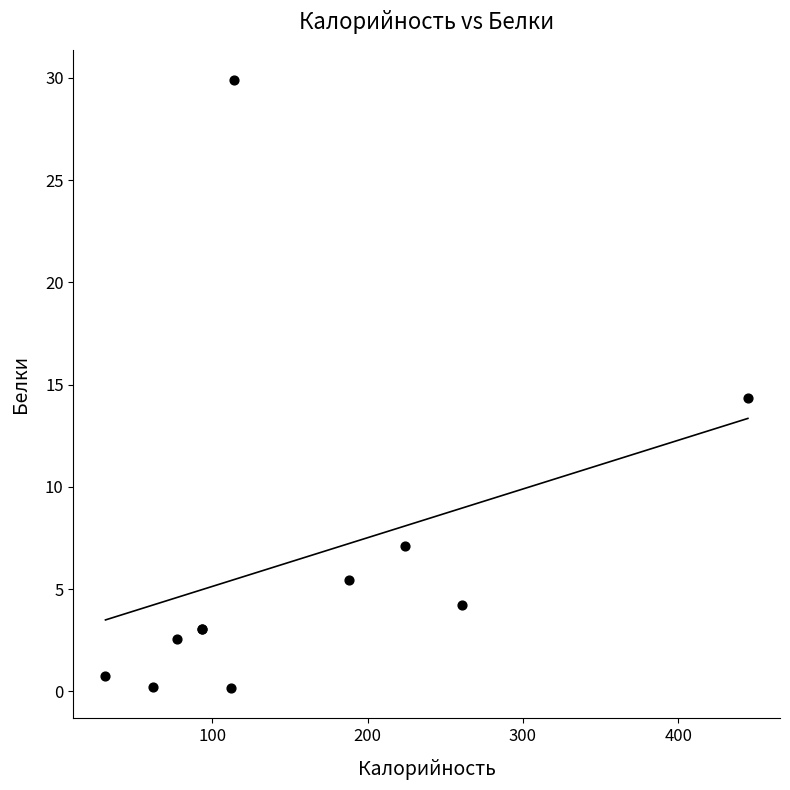

What Y value in the scatter plot is closest to 15?

14.4